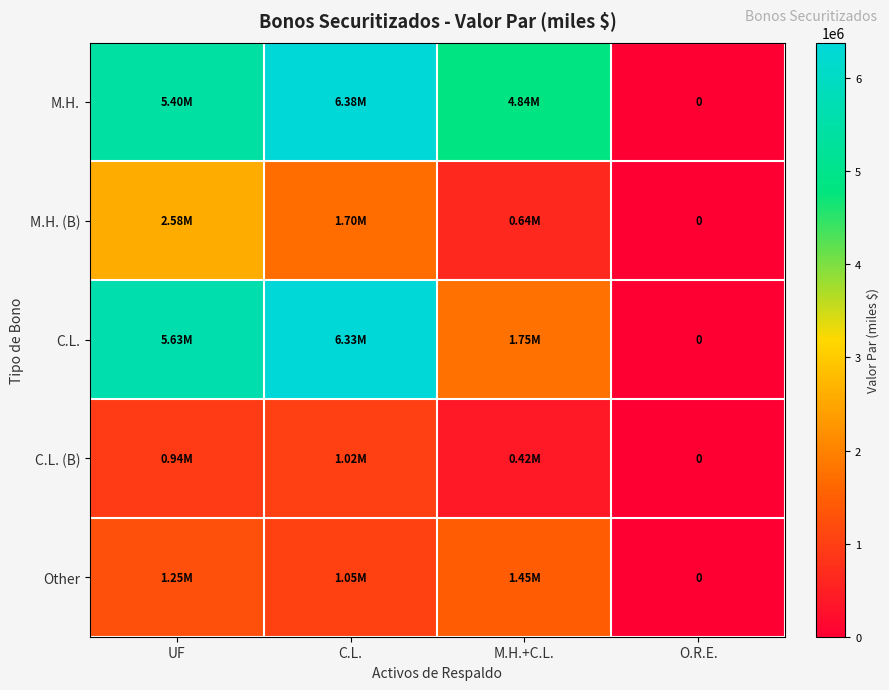

How many positive values does the C.L. series have?

3